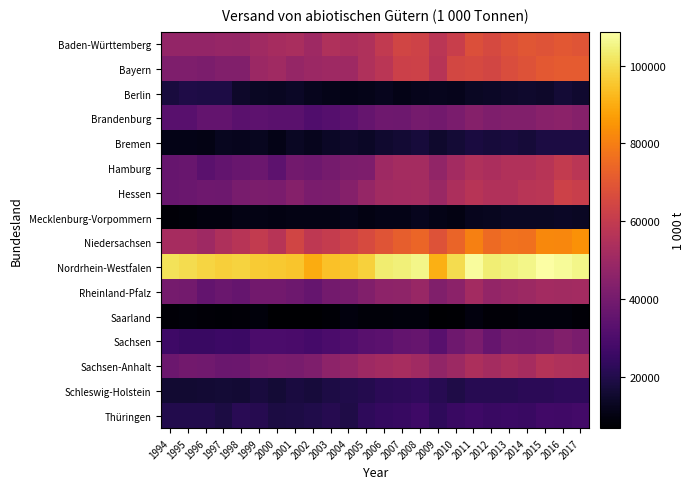

Reading left to right, transcribe all the data shown in this chart.

Baden-Württemberg: 1994=47666.1	1995=47499.8	1996=47440.3	1997=48275.7	1998=47867.3	1999=50689.3	2000=52157.7	2001=52971.9	2002=50332.5	2003=54706.3	2004=53394.4	2005=54877.7	2006=59569.9	2007=63783.2	2008=63276.6	2009=57499.5	2010=61483.0	2011=67356.9	2012=65616.1	2013=67985.3	2014=69475.9	2015=68592.5	2016=69911.7	2017=69254.0
Bayern: 1994=42392.6	1995=42452.4	1996=41402.9	1997=43323.7	1998=43027.0	1999=49577.3	2000=50590.9	2001=47940.9	2002=49546.4	2003=50517.1	2004=50330.1	2005=54615.9	2006=57642.7	2007=62255.6	2008=62715.8	2009=56551.8	2010=64787.7	2011=65371.8	2012=64240.9	2013=66863.3	2014=68456.0	2015=70415.4	2016=70975.1	2017=71077.3
Berlin: 1994=17698.1	1995=19075.5	1996=18908.6	1997=18904.0	1998=14321.6	1999=13106.8	2000=12724.4	2001=13727.0	2002=12226.6	2003=11383.7	2004=11043.3	2005=11243.5	2006=12212.5	2007=10898.7	2008=11724.2	2009=11993.6	2010=11615.9	2011=13309.6	2012=13688.9	2013=14571.7	2014=15006.2	2015=14391.9	2016=16454.5	2017=15239.4
Brandenburg: 1994=32660.6	1995=32948.3	1996=35761.1	1997=35559.2	1998=33091.0	1999=34043.8	2000=33280.5	2001=33260.8	2002=30783.9	2003=32077.0	2004=33448.6	2005=36055.1	2006=38369.7	2007=38070.2	2008=40100.0	2009=39347.7	2010=41200.8	2011=43985.9	2012=42406.3	2013=42982.2	2014=43095.7	2015=44943.1	2016=45604.7	2017=43902.1
Bremen: 1994=10801.8	1995=10901.3	1996=10442.4	1997=12413.4	1998=12264.9	1999=12308.1	2000=10994.6	2001=13349.0	2002=11914.2	2003=13649.6	2004=14309.6	2005=13793.7	2006=15361.0	2007=16183.4	2008=17307.8	2009=14782.0	2010=16371.8	2011=18256.7	2012=17160.8	2013=17594.0	2014=16863.8	2015=18410.8	2016=18575.0	2017=18301.1
Hamburg: 1994=36320.1	1995=36797.2	1996=33039.0	1997=35361.6	1998=36709.2	1999=37636.1	2000=34189.5	2001=39099.3	2002=38455.2	2003=40085.5	2004=41636.2	2005=41919.4	2006=50423.0	2007=51771.3	2008=52029.4	2009=47309.3	2010=51454.1	2011=54597.2	2012=53485.7	2013=55031.9	2014=55137.6	2015=56681.8	2016=59794.7	2017=57472.5
Hessen: 1994=36899.4	1995=37159.2	1996=38272.3	1997=38024.0	1998=40722.8	1999=41607.9	2000=41322.6	2001=44035.4	2002=41075.9	2003=41528.4	2004=44159.9	2005=47980.0	2006=50966.5	2007=51373.2	2008=52022.8	2009=49130.4	2010=53796.5	2011=56642.3	2012=55022.7	2013=54972.4	2014=57247.9	2015=57398.8	2016=62774.1	2017=61596.7
Mecklenburg-Vorpommern: 1994=8045.9	1995=8452.5	1996=9166.6	1997=9469.8	1998=10484.5	1999=10577.5	2000=10070.9	2001=10327.9	2002=10382.7	2003=10602.8	2004=11476.4	2005=10174.9	2006=11050.1	2007=10774.3	2008=12060.5	2009=11025.4	2010=10280.0	2011=12073.5	2012=12683.4	2013=13112.9	2014=13481.4	2015=13245.0	2016=13711.9	2017=13462.3
Niedersachsen: 1994=52258.2	1995=52163.9	1996=50315.6	1997=54522.6	1998=56757.7	1999=59988.9	2000=56851.9	2001=64075.2	2002=58858.6	2003=60473.3	2004=63101.9	2005=65699.3	2006=69006.2	2007=71981.5	2008=73889.6	2009=68160.1	2010=73598.9	2011=80339.6	2012=75137.2	2013=77048.5	2014=76853.1	2015=82417.9	2016=81732.5	2017=84239.8
Nordrhein-Westfalen: 1994=101088.5	1995=99646.6	1996=98201.9	1997=97032.4	1998=97789.0	1999=96067.8	2000=95895.7	2001=95168.8	2002=89815.3	2003=94371.6	2004=94995.6	2005=97474.2	2006=103290.9	2007=104208.6	2008=105555.5	2009=90630.1	2010=99636.9	2011=107740.7	2012=103763.6	2013=104613.9	2014=105546.1	2015=108733.2	2016=107210.6	2017=105692.1
Rheinland-Pfalz: 1994=40115.0	1995=39771.9	1996=35519.2	1997=37281.9	1998=35983.9	1999=39349.1	2000=39241.3	2001=37935.0	2002=36201.3	2003=39560.2	2004=40284.4	2005=42988.0	2006=45975.6	2007=46224.1	2008=48630.1	2009=42956.1	2010=45748.7	2011=51641.5	2012=47581.6	2013=48738.5	2014=50074.8	2015=51358.7	2016=51021.8	2017=51488.5
Saarland: 1994=8183.7	1995=8626.4	1996=8059.6	1997=7816.3	1998=8016.2	1999=8980.5	2000=7106.2	2001=6796.6	2002=6716.9	2003=7716.8	2004=9167.9	2005=8400.4	2006=8526.8	2007=9040.5	2008=8790.9	2009=6914.1	2010=7133.6	2011=9395.9	2012=8287.8	2013=8012.5	2014=8784.1	2015=8744.5	2016=8711.7	2017=8143.2
Sachsen: 1994=26543.9	1995=25355.2	1996=25197.5	1997=25979.9	1998=25597.9	1999=29583.9	2000=29595.1	2001=29185.9	2002=27918.7	2003=29530.1	2004=30970.0	2005=32918.2	2006=33777.7	2007=35420.2	2008=36314.3	2009=32632.2	2010=38236.3	2011=41201.9	2012=36600.1	2013=39517.9	2014=39338.5	2015=40285.1	2016=43086.2	2017=41149.6
Sachsen-Anhalt: 1994=37463.7	1995=39185.5	1996=38803.8	1997=37271.8	1998=37662.8	1999=40318.6	2000=41182.2	2001=40762.9	2002=42355.9	2003=46080.6	2004=47725.9	2005=50342.3	2006=51517.8	2007=52758.8	2008=50792.5	2009=47292.3	2010=49988.1	2011=53849.0	2012=51752.2	2013=53954.4	2014=52240.6	2015=55859.0	2016=54847.9	2017=54521.8
Schleswig-Holstein: 1994=15709.8	1995=15658.8	1996=16012.3	1997=16654.8	1998=15932.1	1999=17673.8	2000=16570.9	2001=18068.4	2002=17285.4	2003=18995.3	2004=19545.8	2005=20338.3	2006=22102.9	2007=22545.8	2008=23117.2	2009=21303.8	2010=19378.5	2011=21160.8	2012=21335.4	2013=21334.6	2014=22034.2	2015=21939.0	2016=23039.5	2017=22804.9
Thüringen: 1994=20057.5	1995=20064.0	1996=19870.8	1997=18659.7	1998=21513.8	1999=20675.6	2000=18627.4	2001=18786.9	2002=19809.2	2003=21055.1	2004=19209.2	2005=22887.1	2006=24156.8	2007=24831.2	2008=26320.9	2009=22783.2	2010=25244.3	2011=26250.3	2012=25256.4	2013=25588.4	2014=25255.5	2015=27367.4	2016=26920.1	2017=27757.4